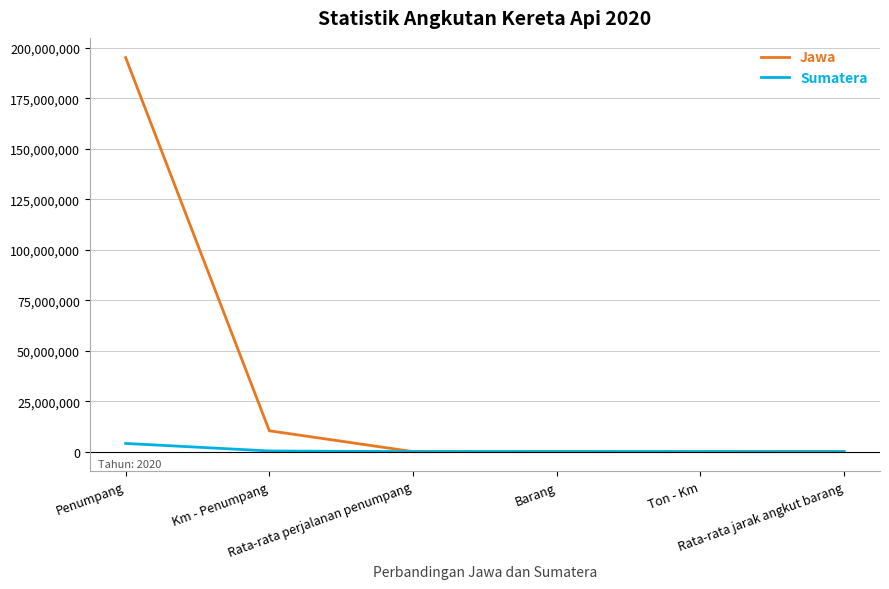

Where do Jawa and Sumatera first cross each other?

Km - Penumpang and Rata-rata perjalanan penumpang